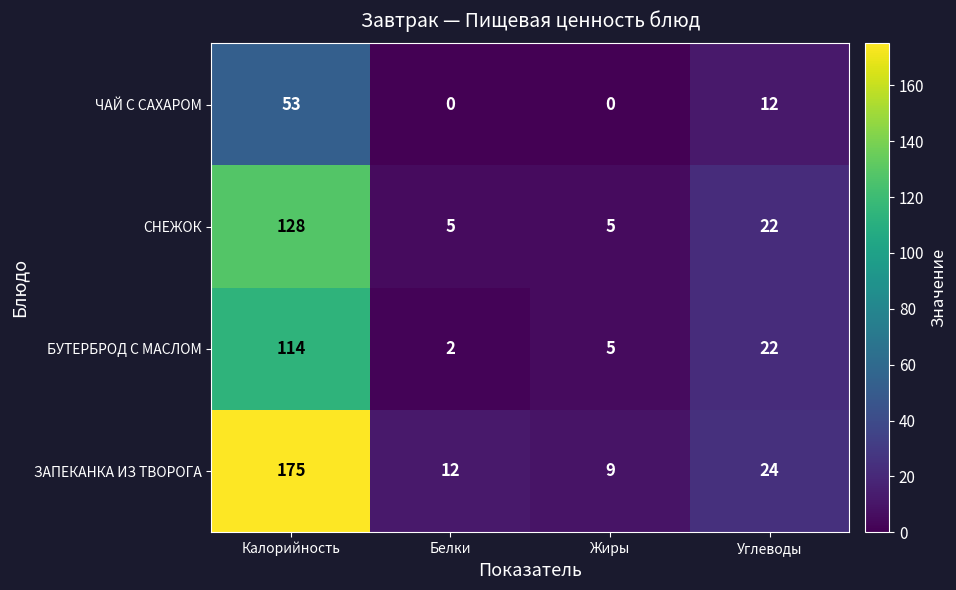

What is the average value of the ЗАПЕКАНКА ИЗ ТВОРОГА series?

55